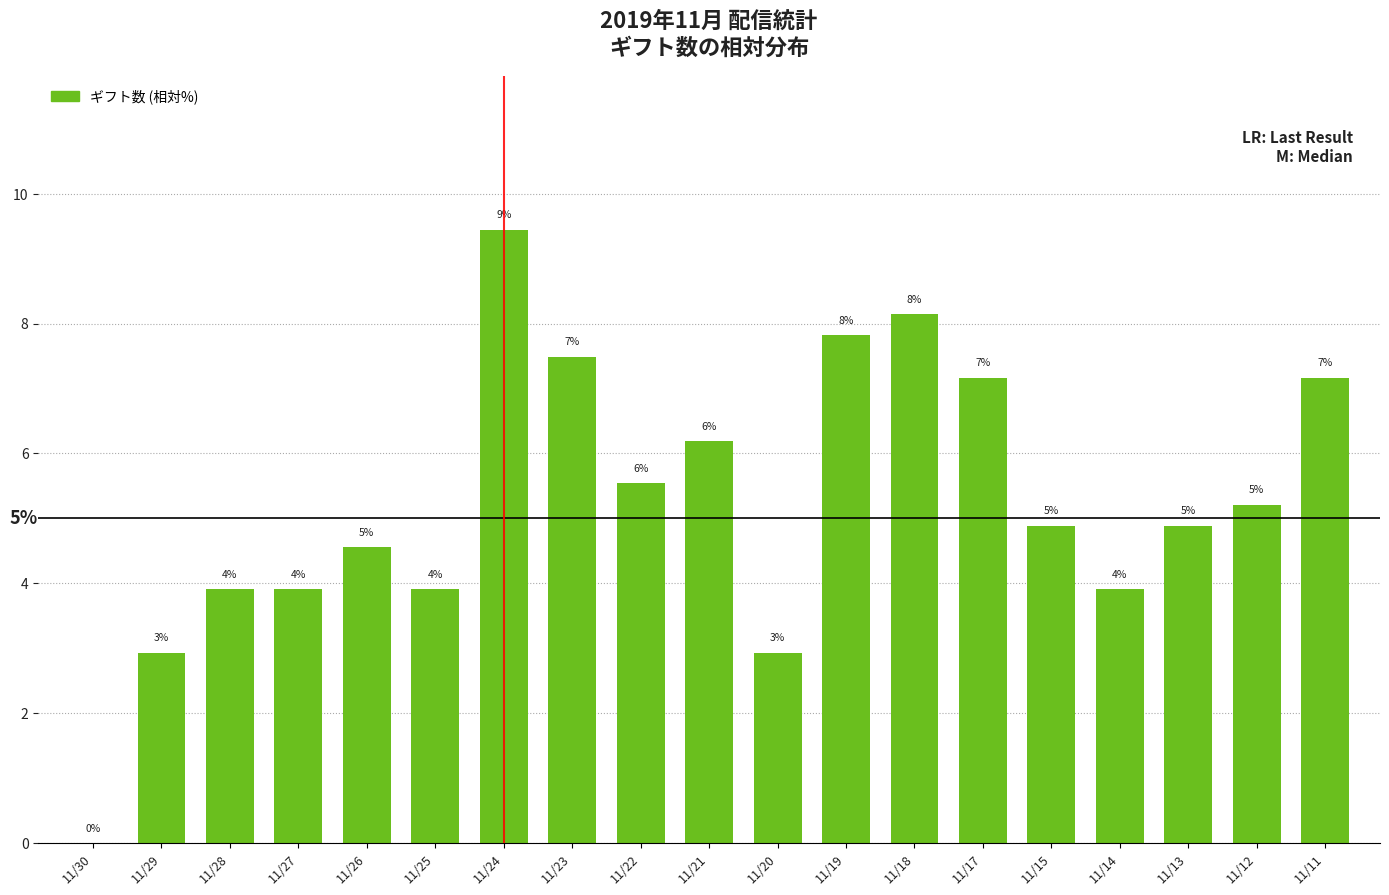

Which has a higher value, 11/14 or 11/30?

11/14